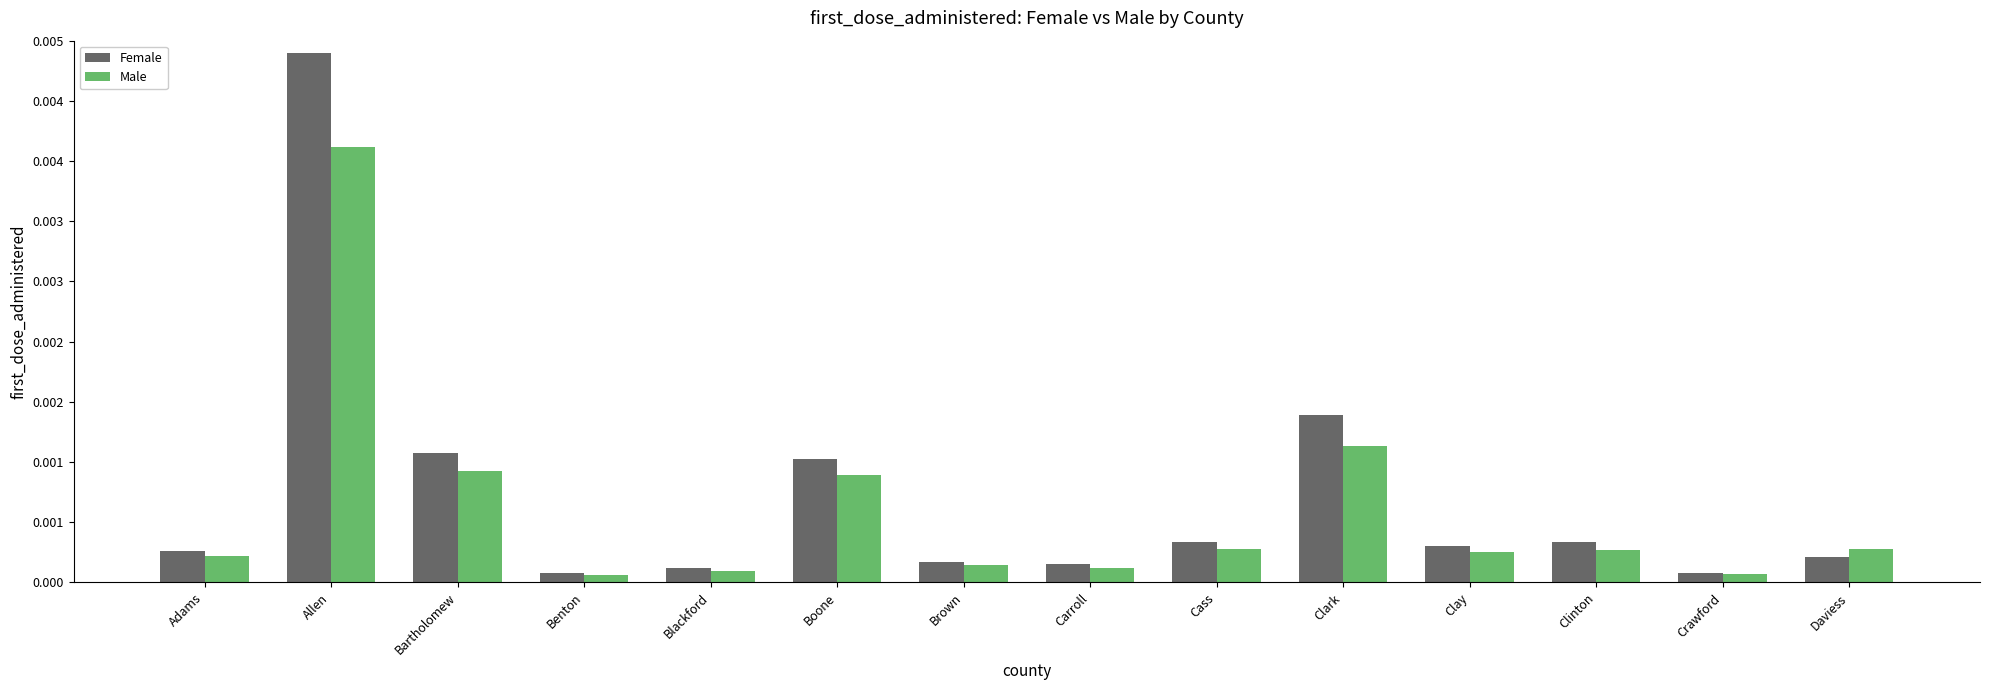

Does the chart contain any negative values?

No